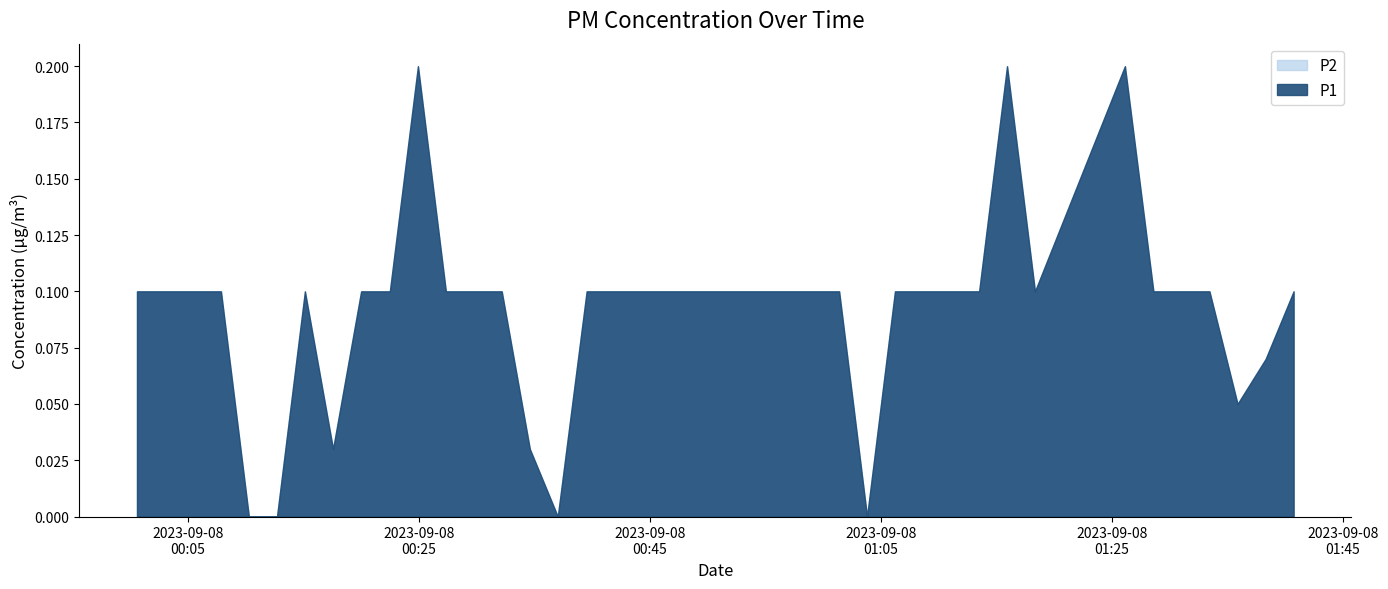

The value of P2 at 34 is 0.1. True or false?

False